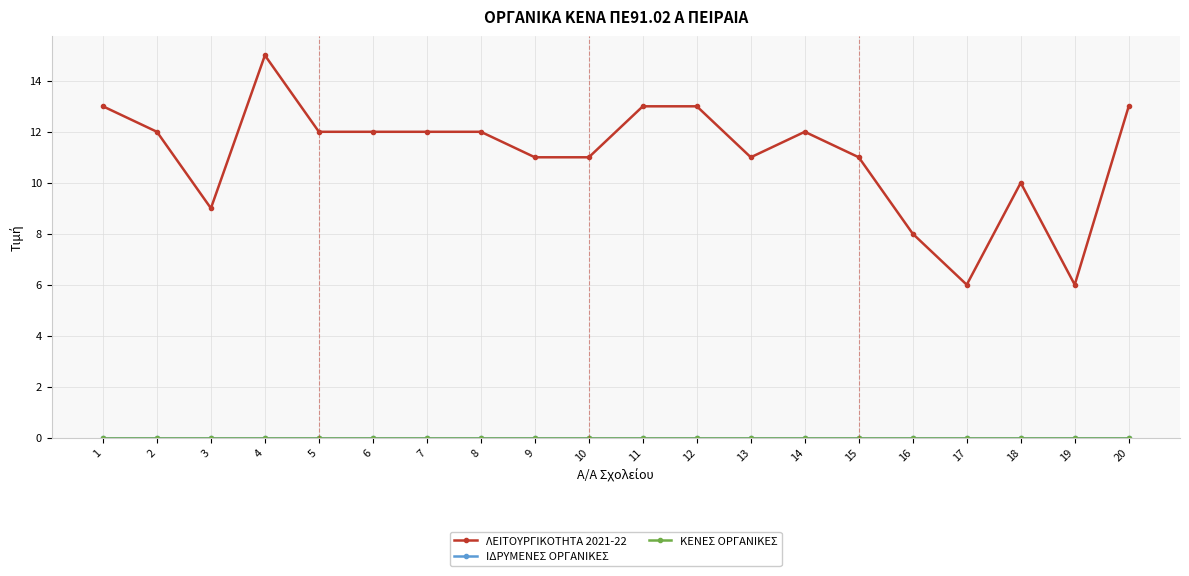

At which label does ΛΕΙΤΟΥΡΓΙΚΟΤΗΤΑ 2021-22 reach its minimum?

17